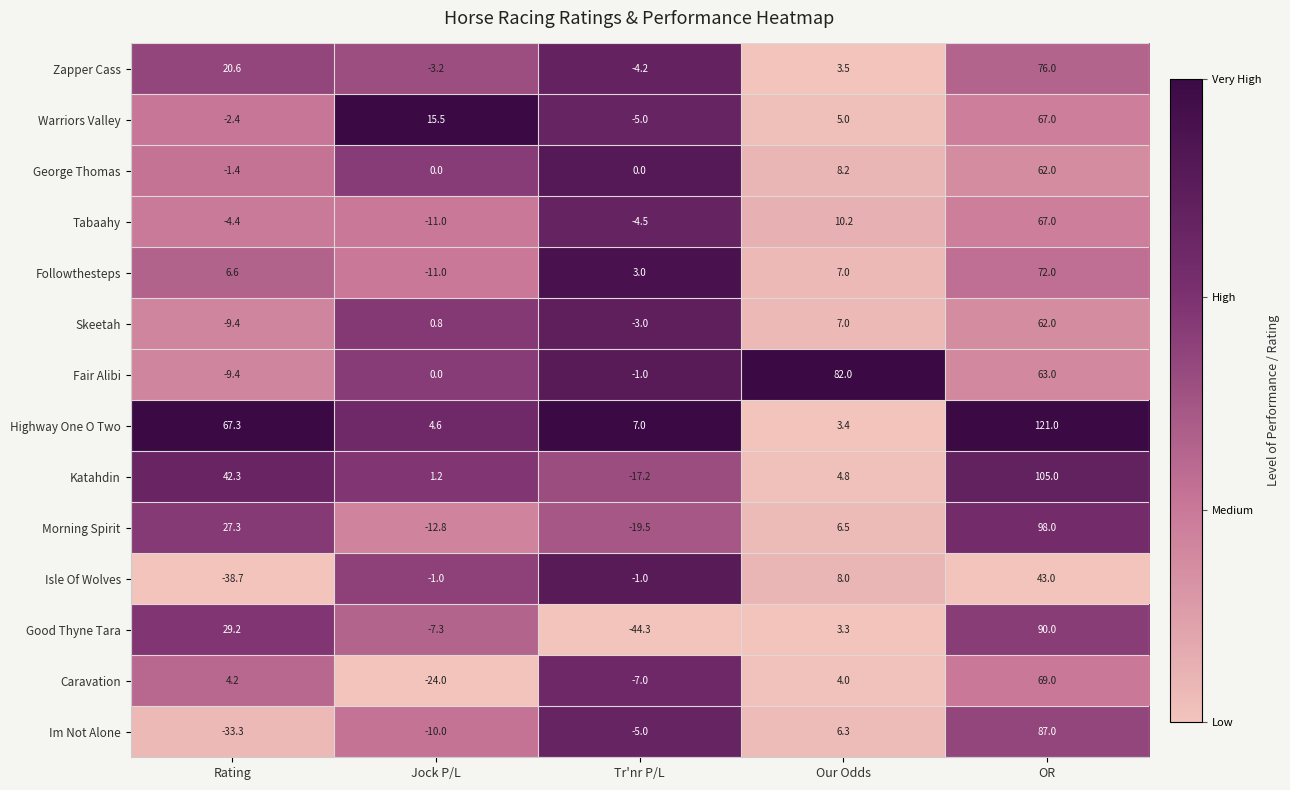

At how many categories does at least one series exceed 0?

5